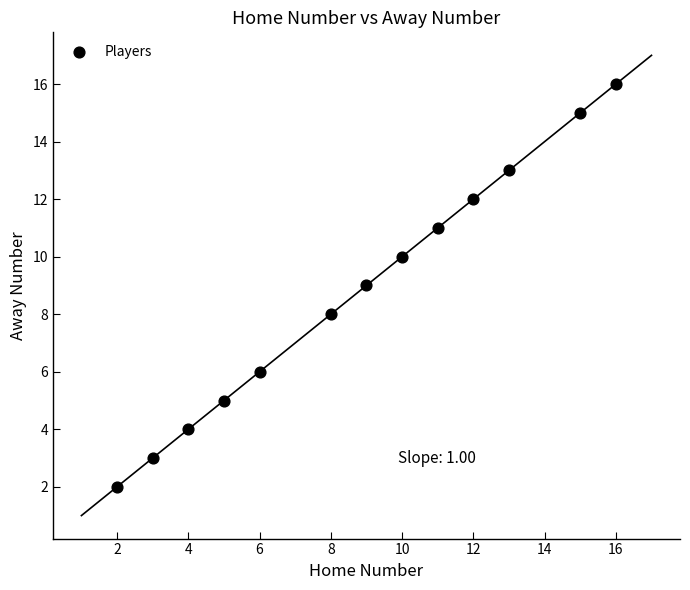

What is the range of Y values (max minus min)?

14